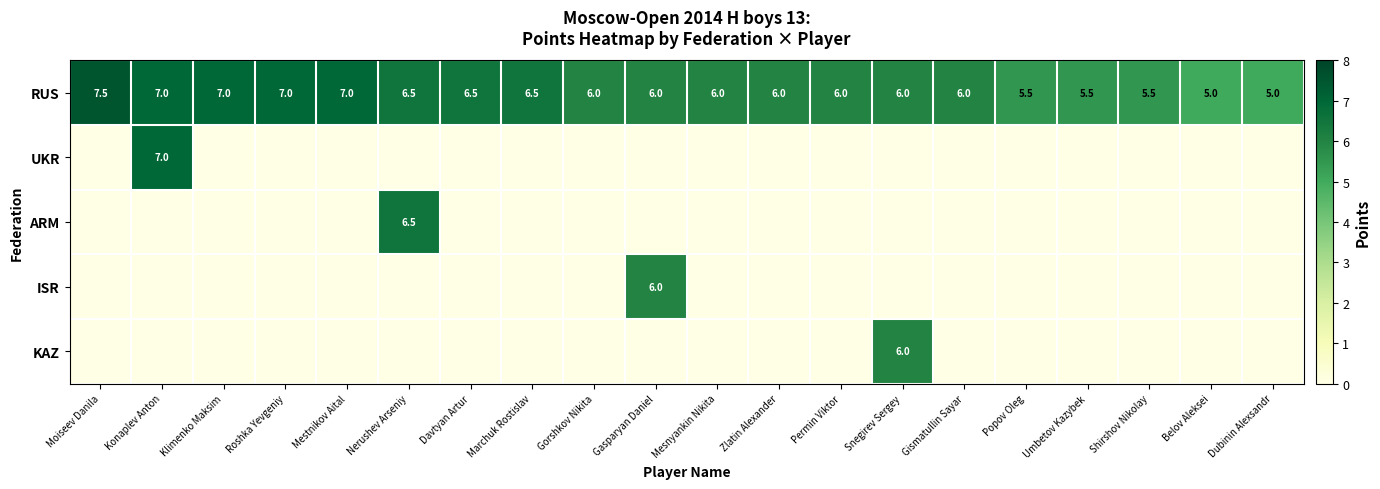

What is the sum of the RUS values at Klimenko Maksim and Dubinin Alexsandr?

12.0